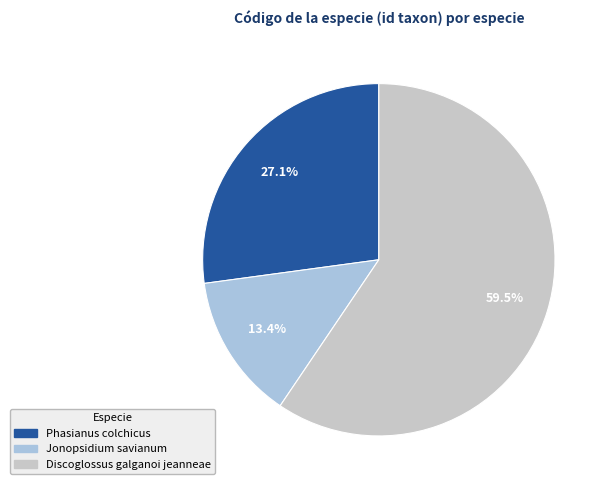

Does any single category account for the majority?

Yes